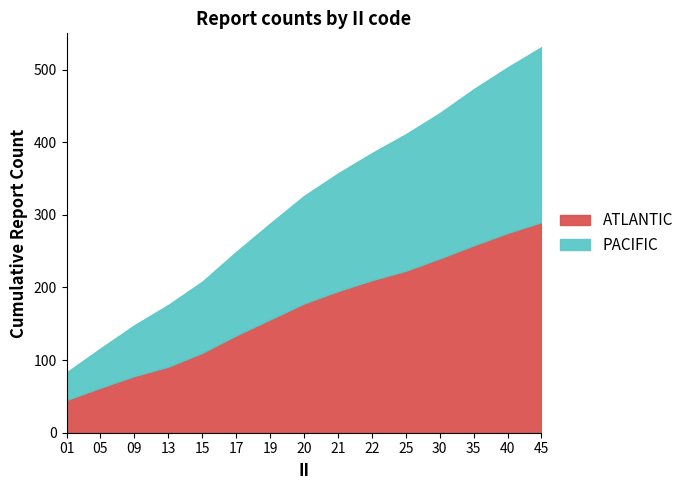

At which label does ATLANTIC first exceed 178?

21